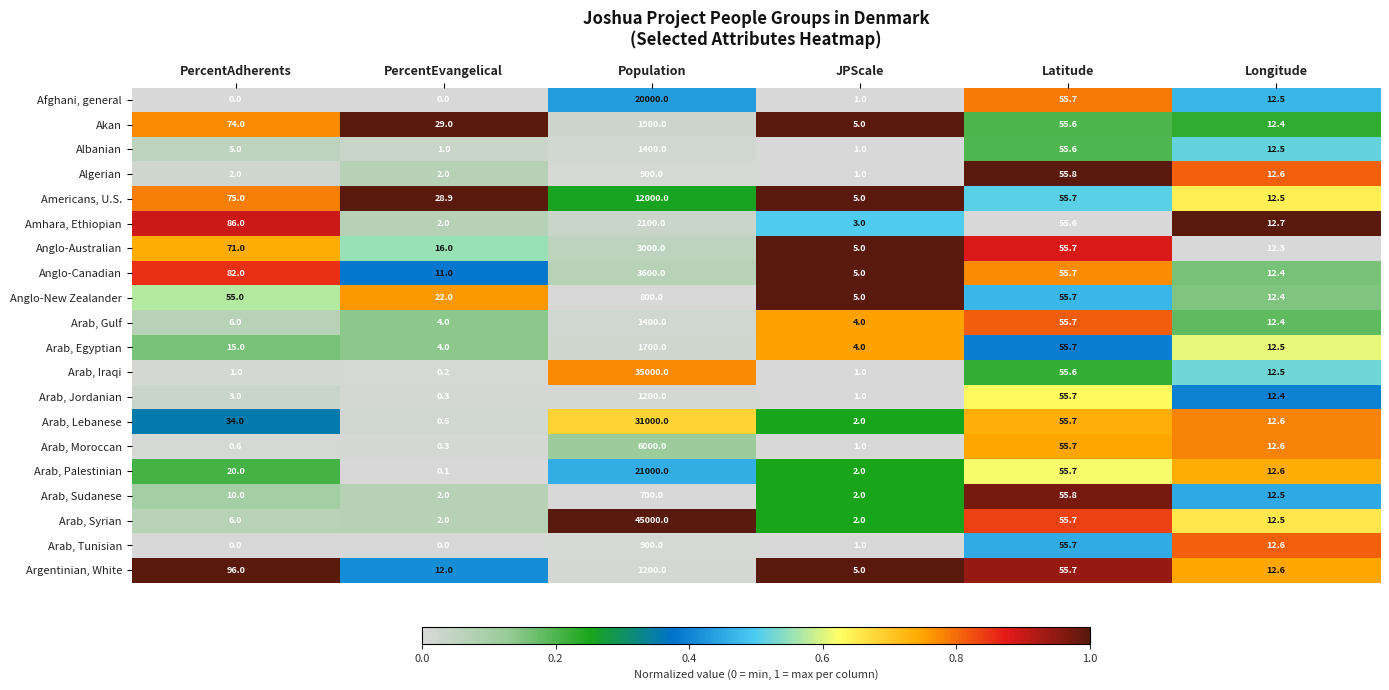

Which series has the largest range (max minus min)?

Arab, Syrian